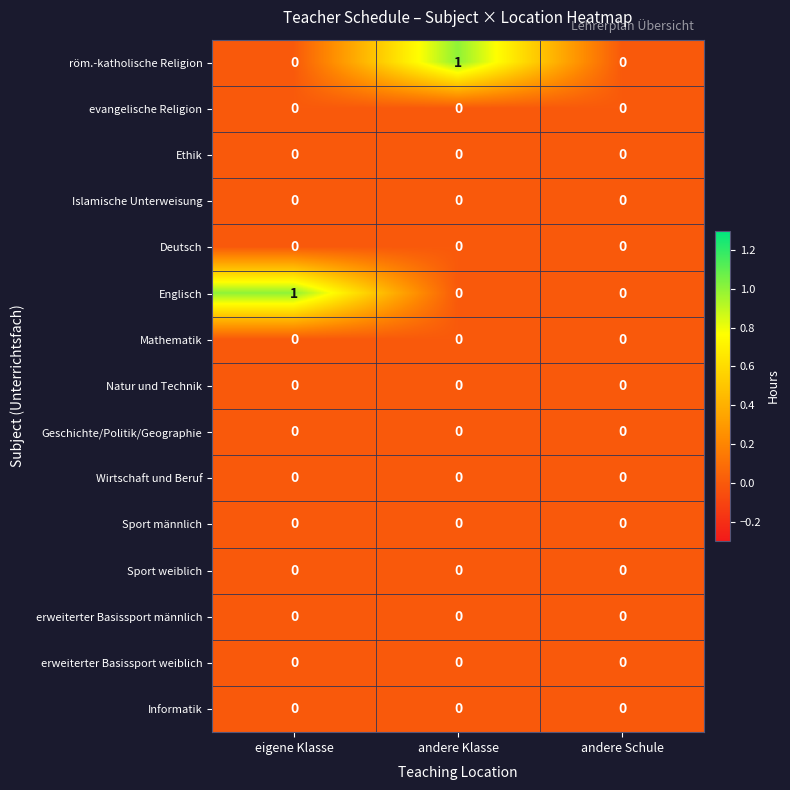

What is the spread (max minus min) of values at eigene Klasse?

1